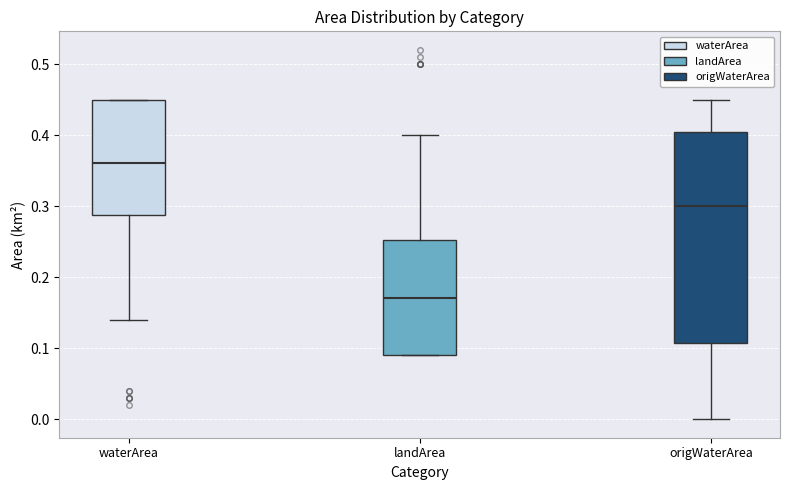

Reading left to right, transcribe this box plot: for each box, give where its median line is, the range the box spans, and where its two whiskers end, as read against the y-axis. The values are not printed on the chart, so give them approximately, as read against the axis.

waterArea: median 0.36, box 0.29 to 0.45, whiskers 0.14 to 0.45
landArea: median 0.17, box 0.09 to 0.25, whiskers 0.09 to 0.40
origWaterArea: median 0.30, box 0.11 to 0.41, whiskers 0.00 to 0.45